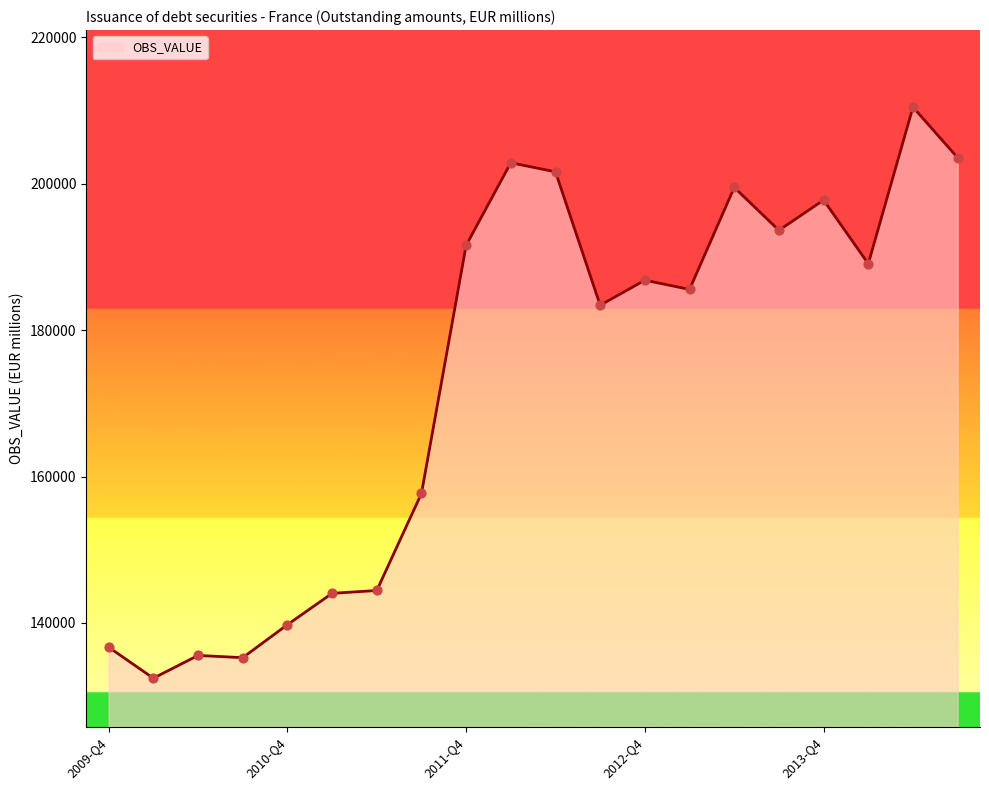

What is the difference between the maximum and minimum values?

77987